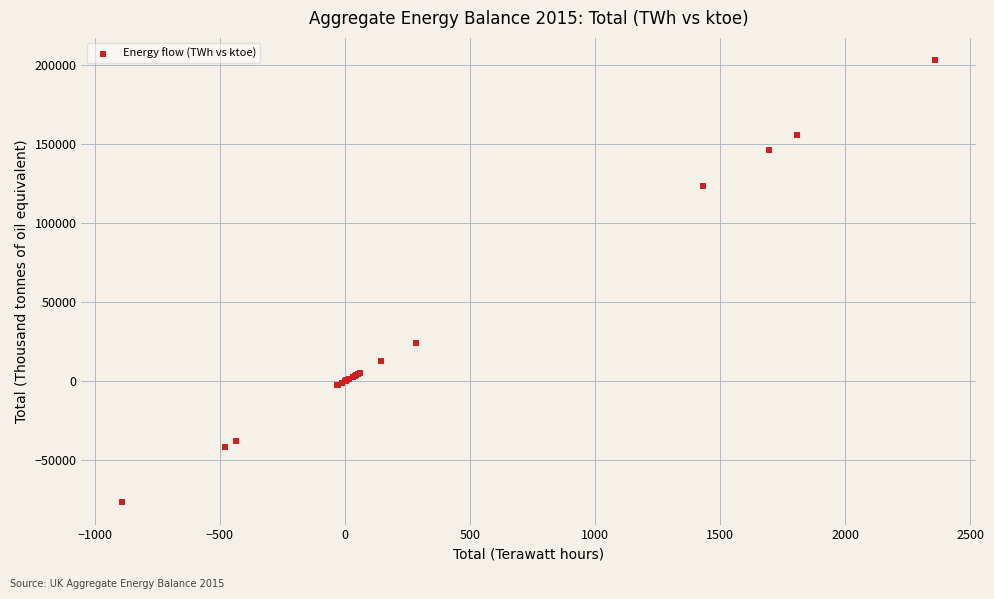

What Y value in the scatter plot is closest to 63123?

24302.7